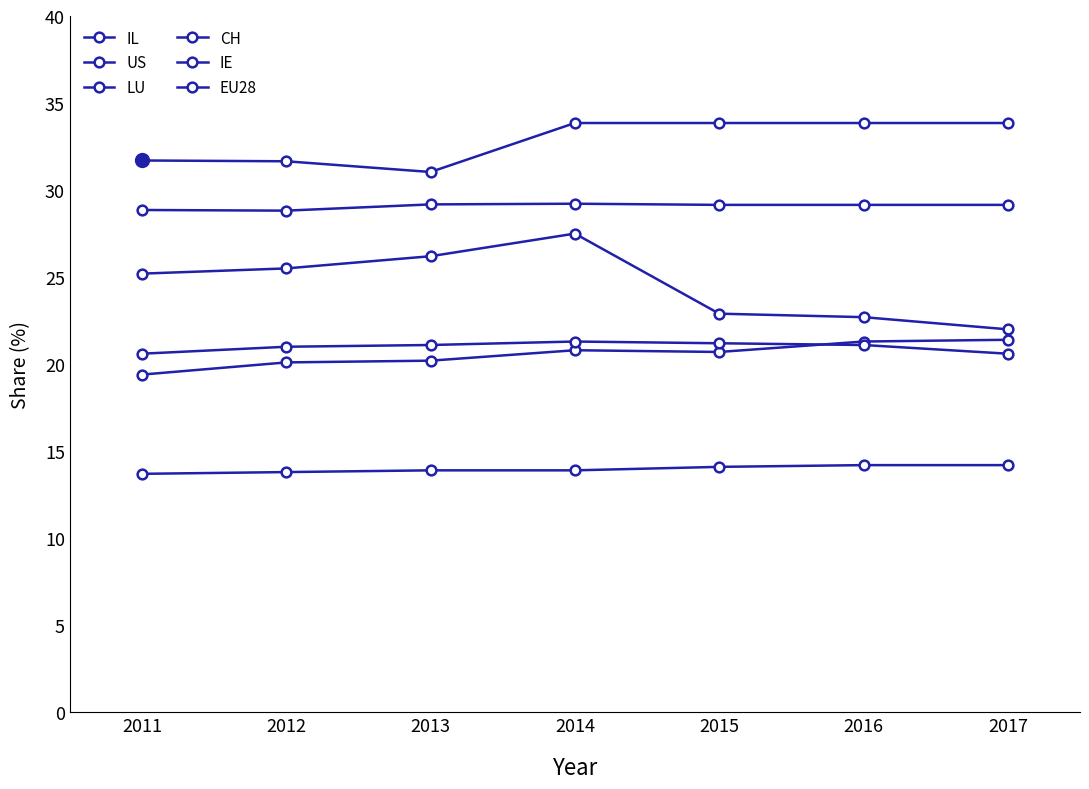

What is the total value across all series at 2016?

142.3